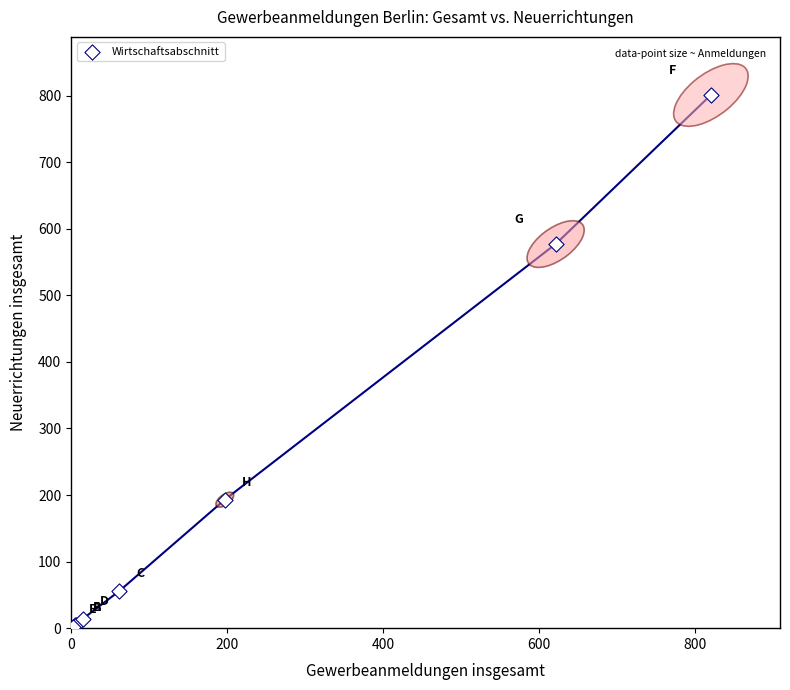

What Y value in the scatter plot is closest to 401?

577